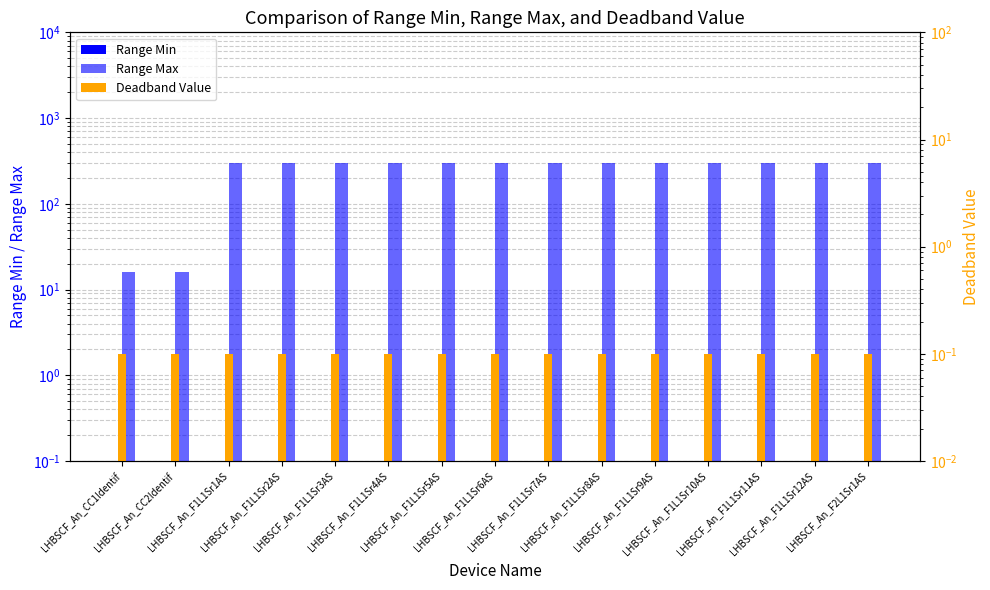

True or false: Range Max has a value of 166.4 at LHBSCF_An_F1L1Sr8AS.

False